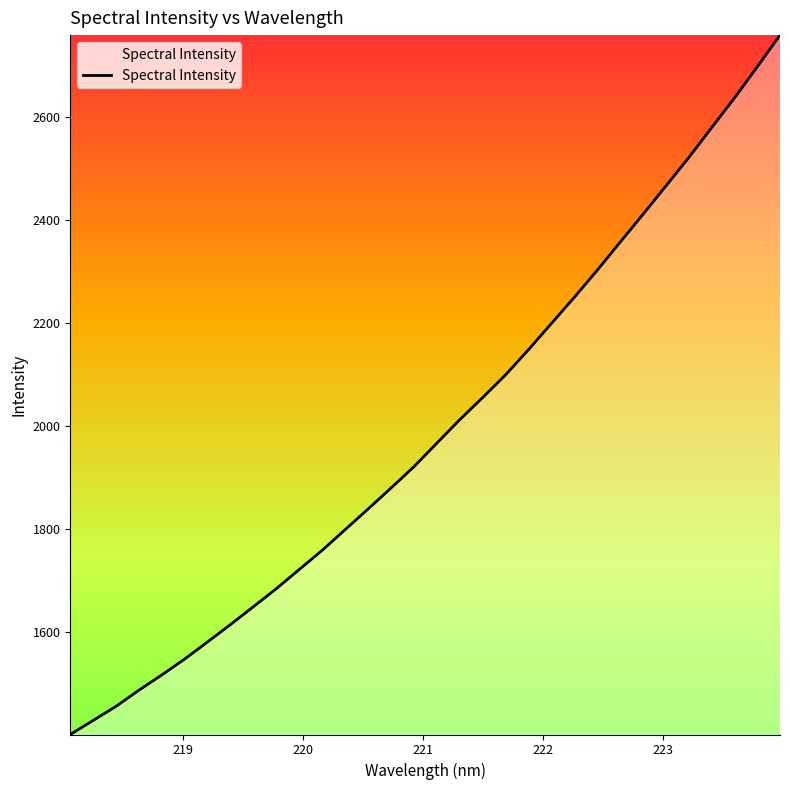

What is the difference between the maximum and minimum values?

1358.1